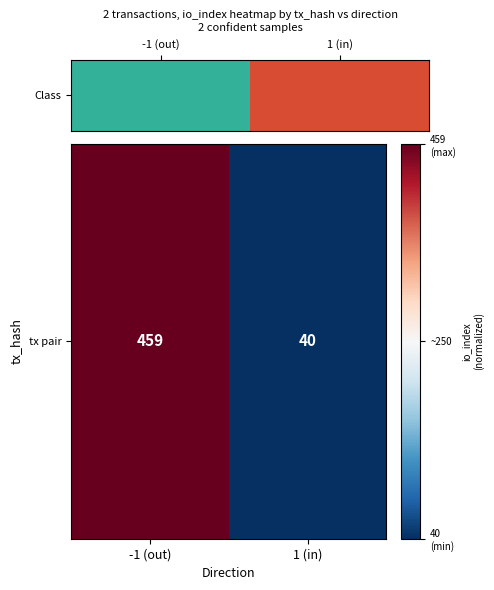

How many positive values are there?

1